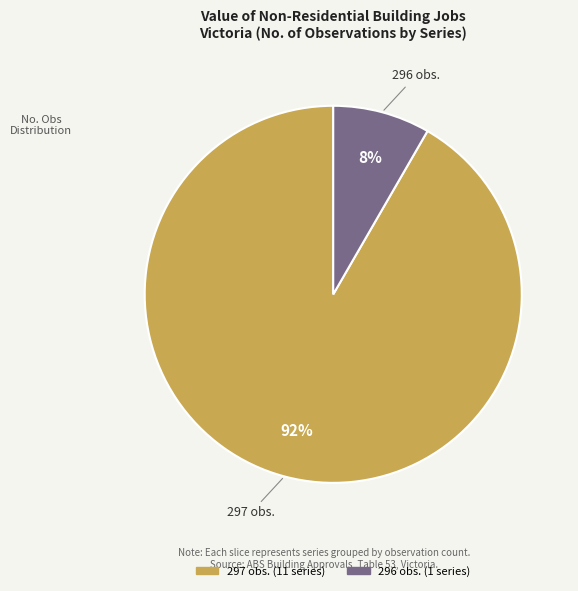

To the nearest percent, what is the average slice percentage?

50%